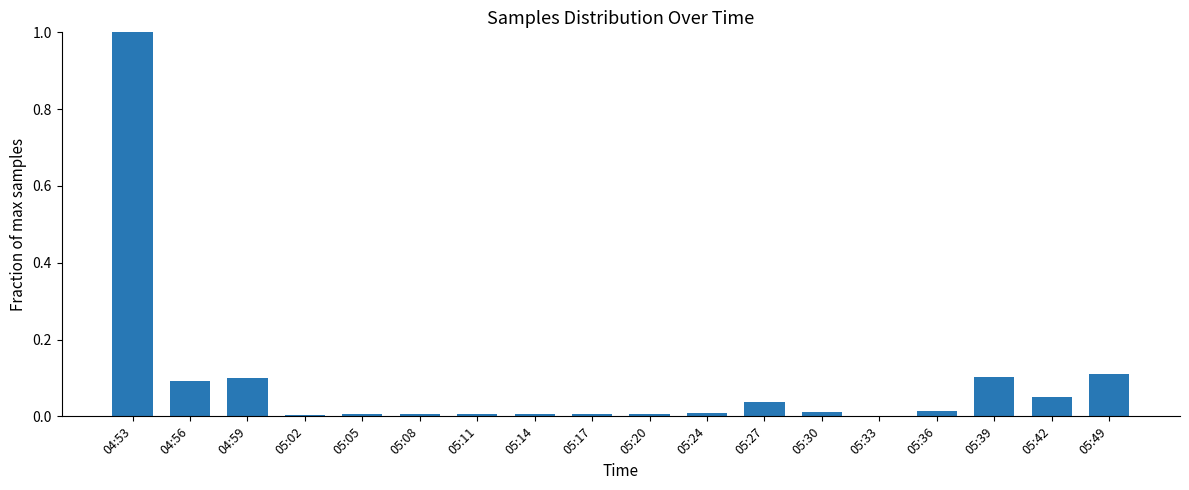

Which category has the highest value across all series?

04:53